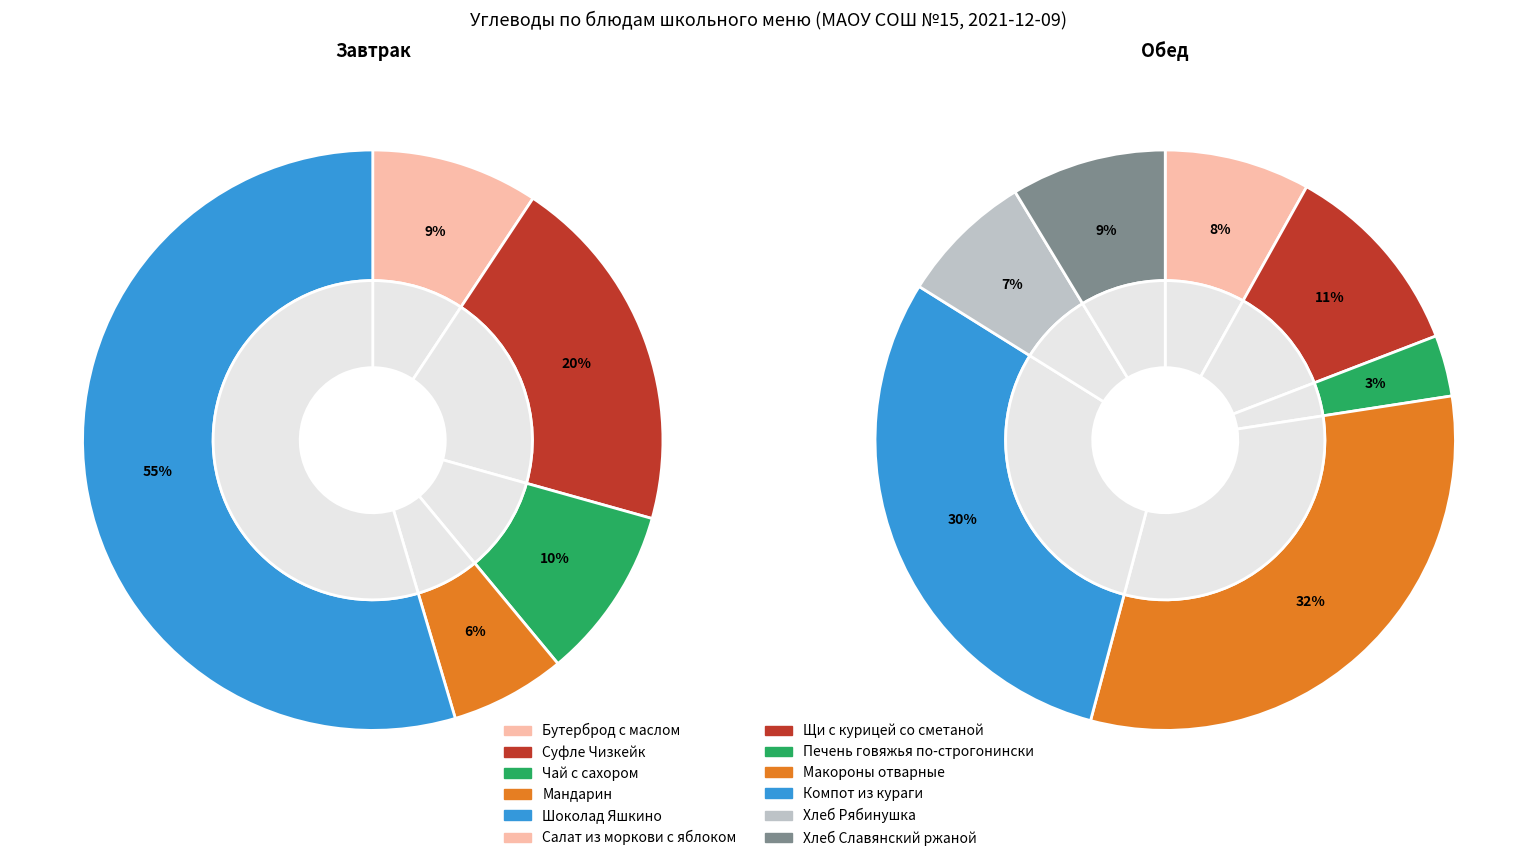

How many slices are in this pie chart?

5